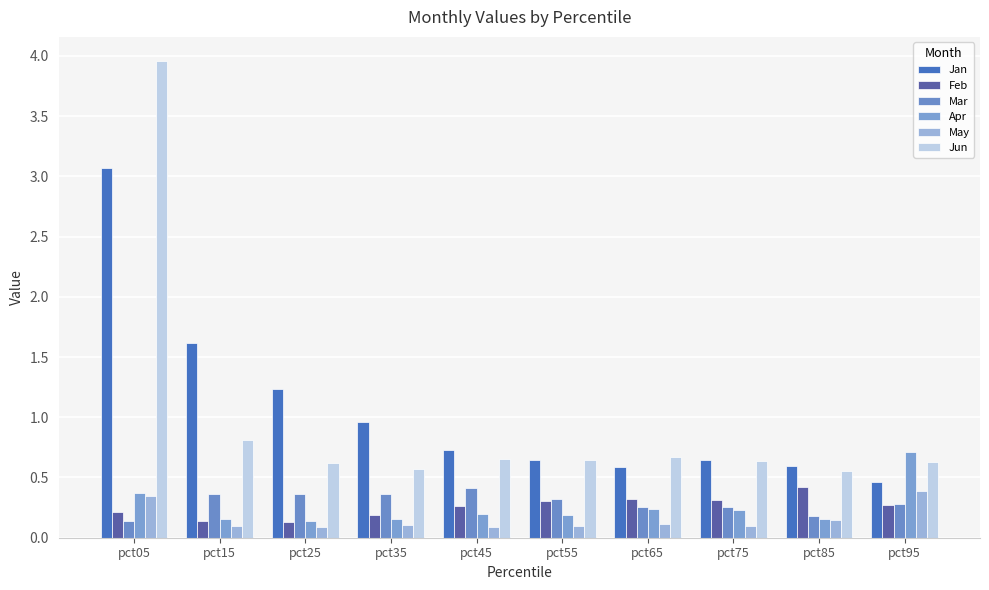

What is the difference between the second highest and second lowest values in the Jun series?

0.2